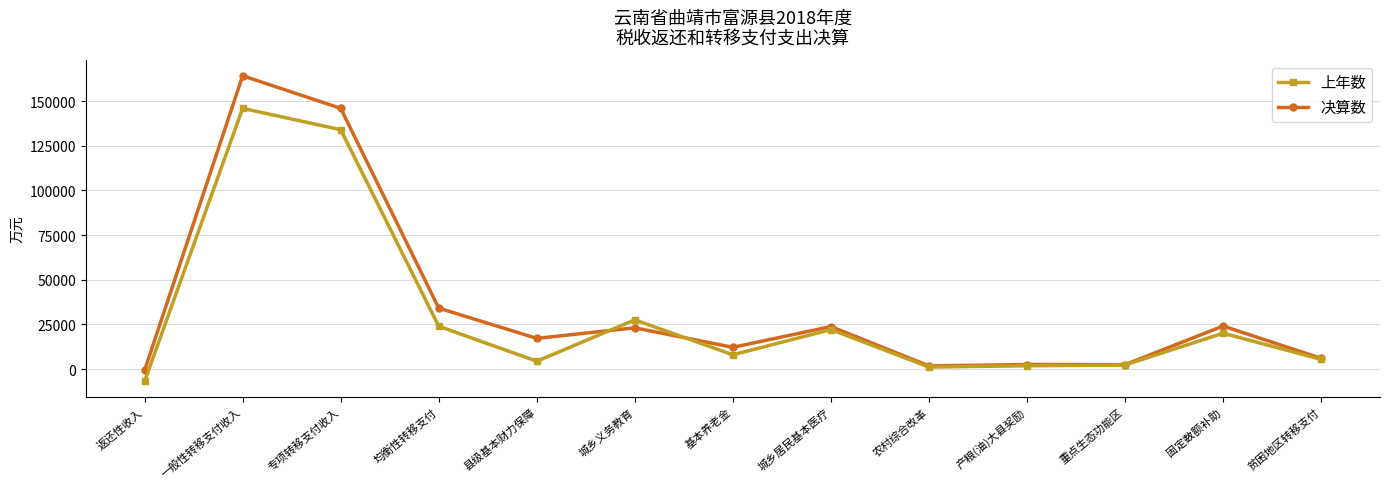

At how many categories does at least one series exceed 10462?

8